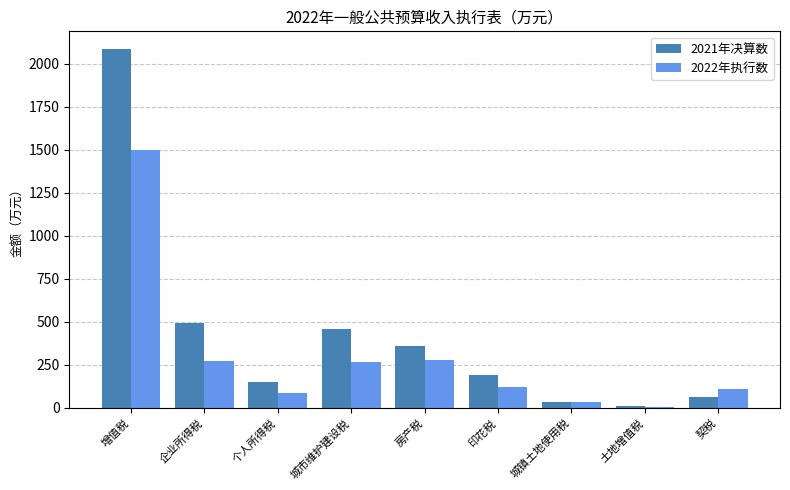

What is the sum of the 2021年决算数 values at 房产税 and 印花税?

548